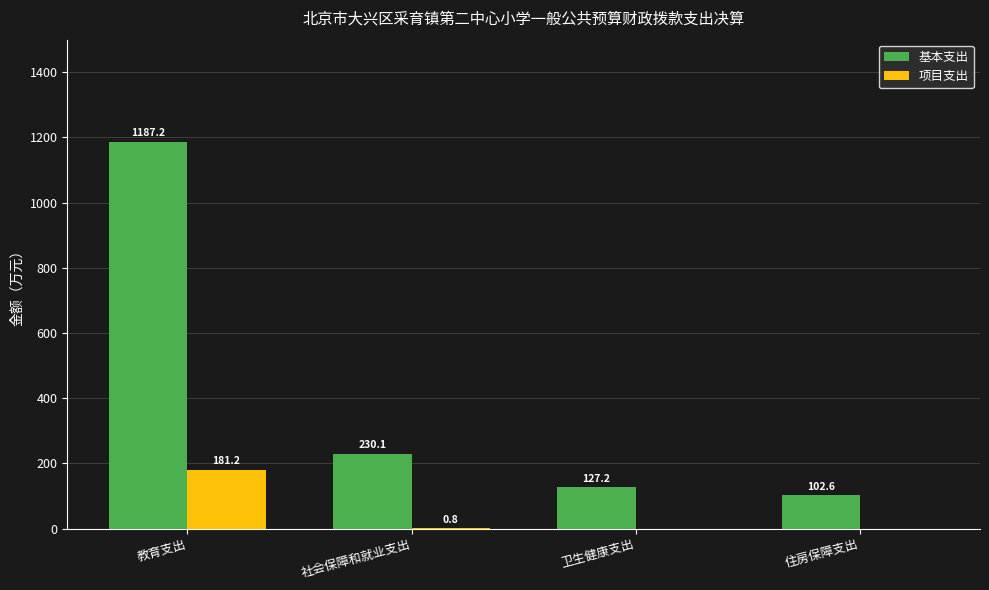

Which category has the highest value in the 项目支出 series?

教育支出